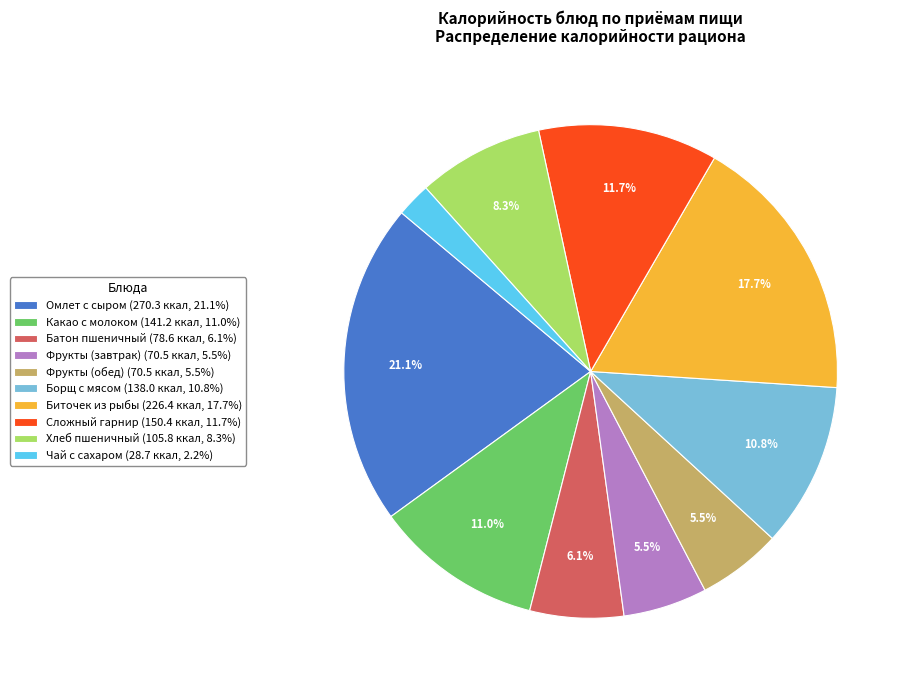

To the nearest percent, what is the average slice percentage?

10%